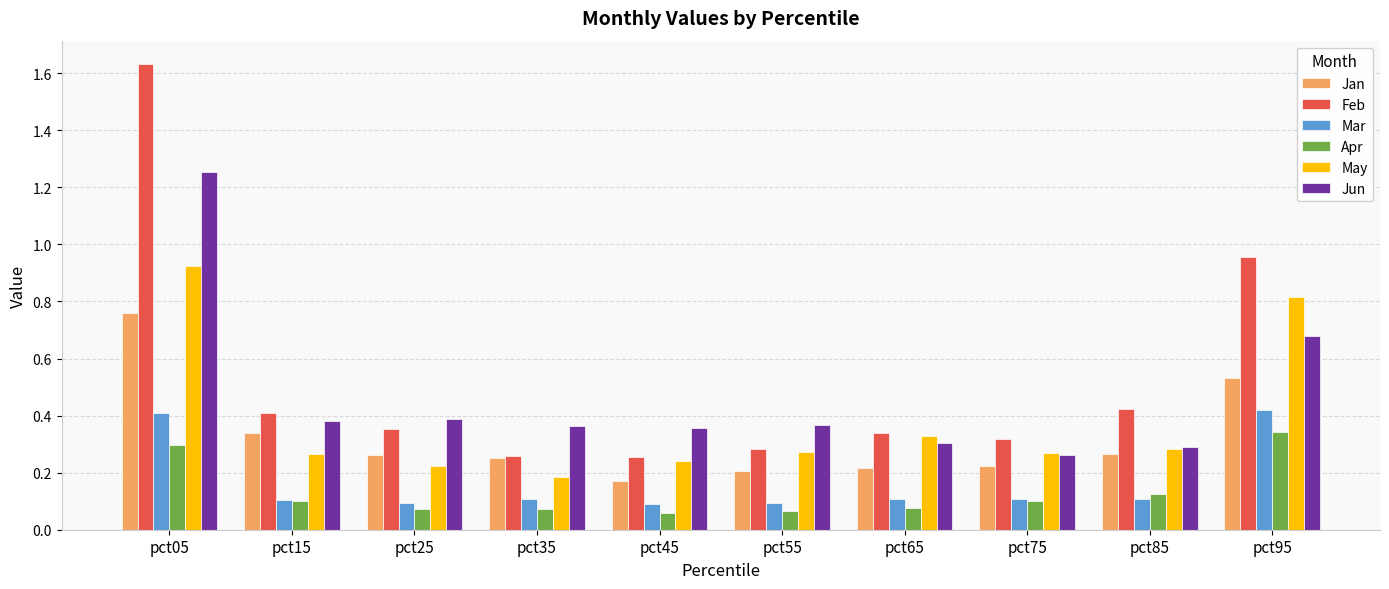

Which series has the widest spread of values?

Feb